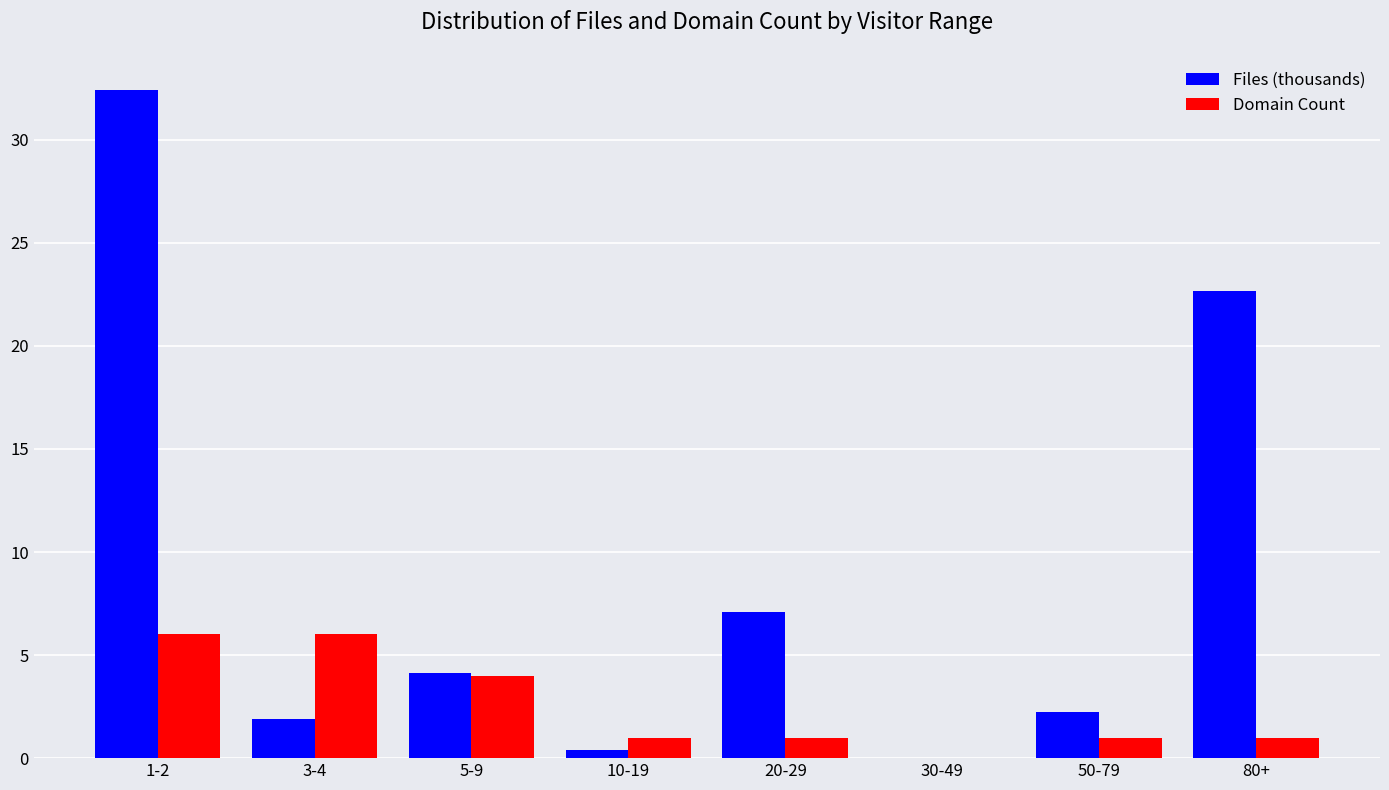

Reading left to right, what are all the values shown in this chart?

Files (thousands): 1-2=32.4	3-4=1.9	5-9=4.1	10-19=0.4	20-29=7.1	30-49=0.0	50-79=2.2	80+=22.7
Domain Count: 1-2=6.0	3-4=6.0	5-9=4.0	10-19=1.0	20-29=1.0	30-49=0.0	50-79=1.0	80+=1.0